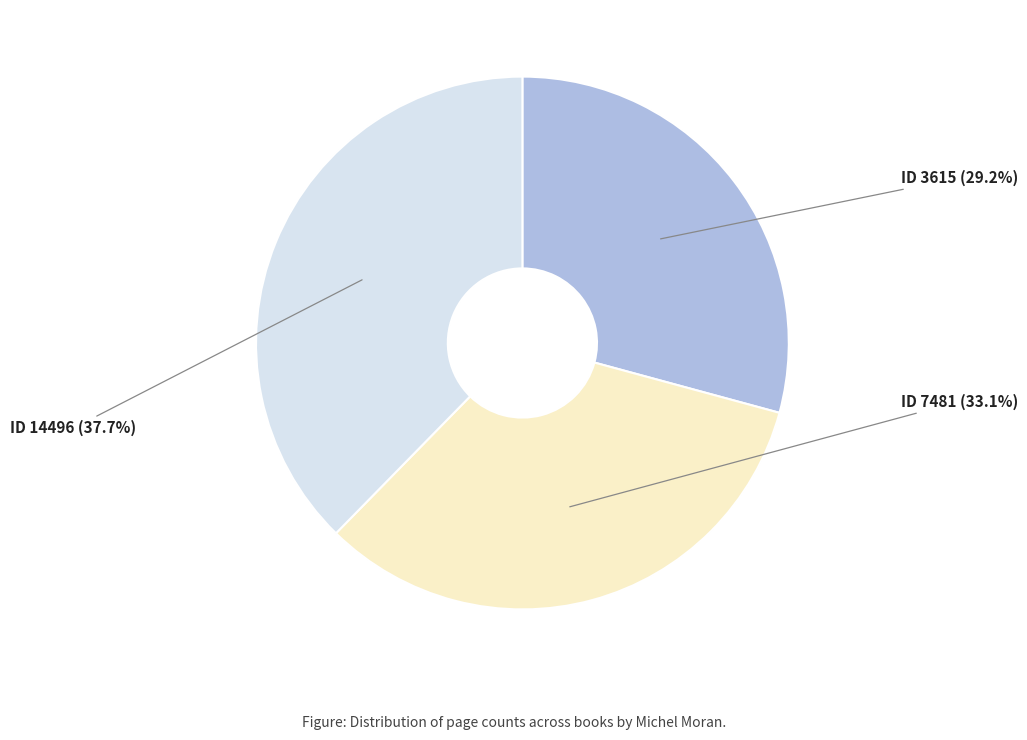

Is there a majority slice in this chart?

No